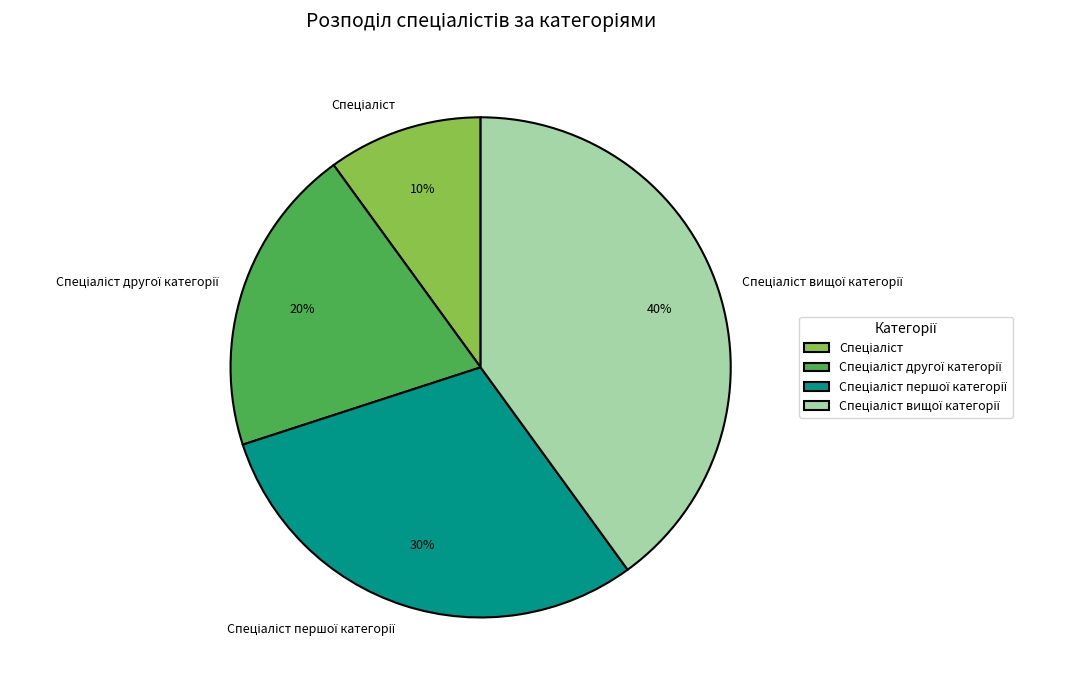

To the nearest percent, what is the difference between the largest and smallest slice percentages?

30%